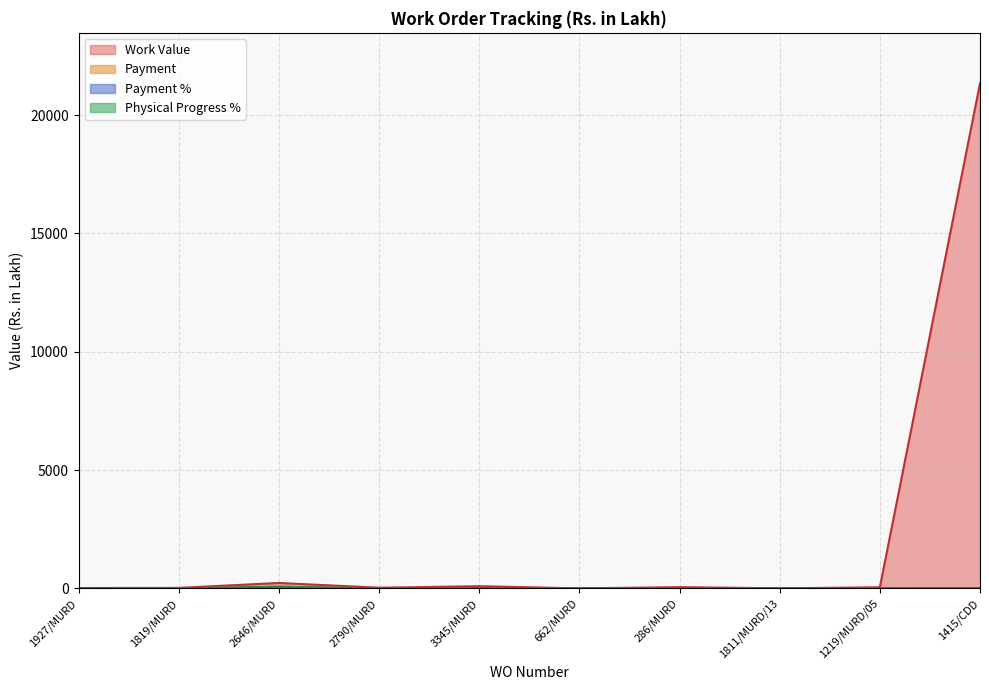

Where is Payment nearest to the value 36?

1927/MURD